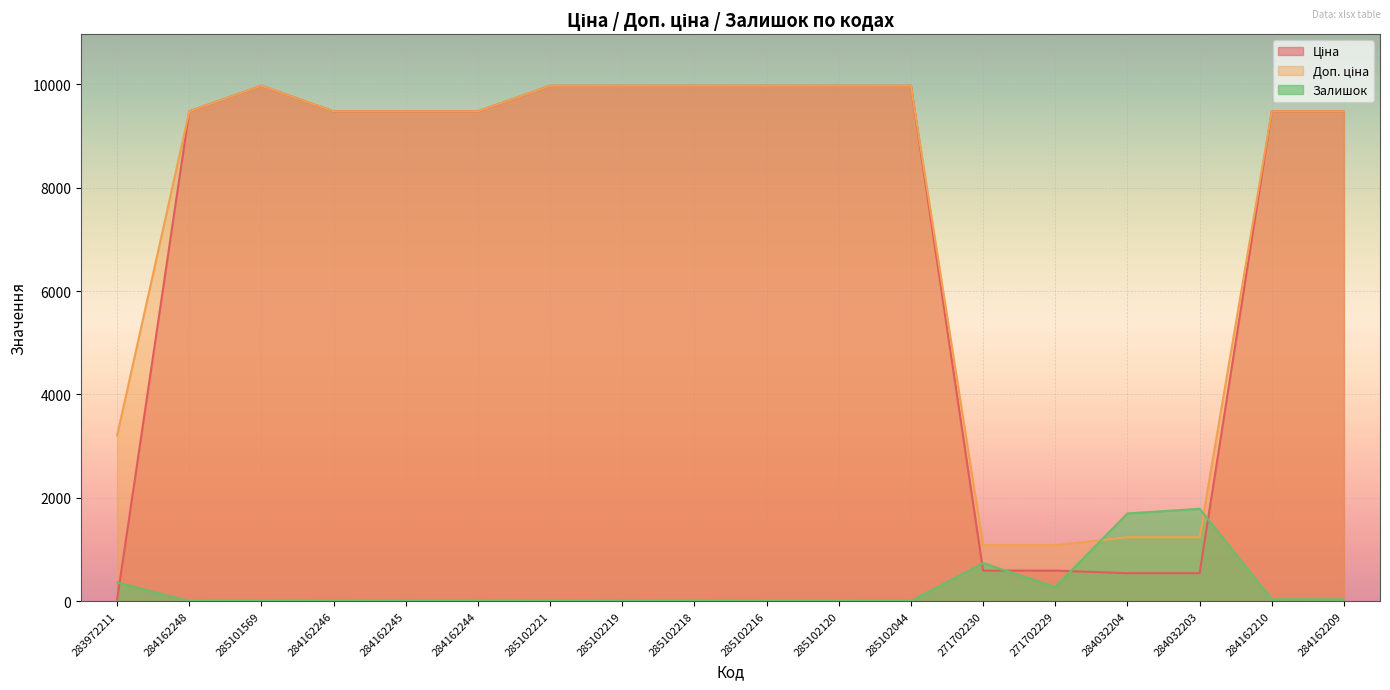

Where is the first local maximum for Доп. ціна?

285101569